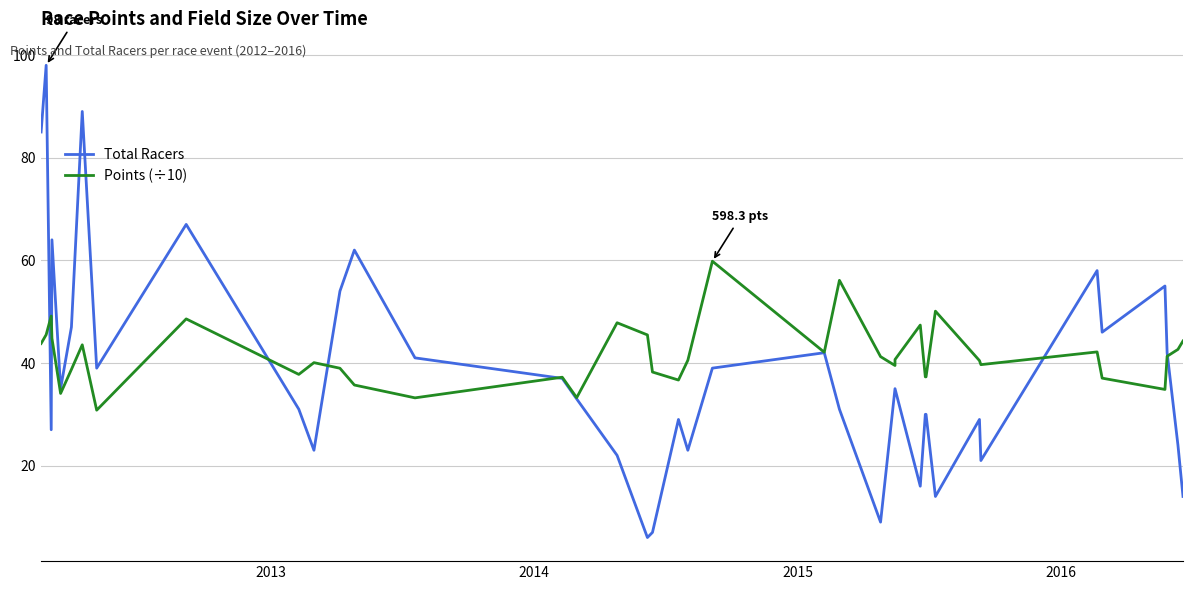

What is the difference between the maximum and minimum values in the Total Racers series?

92.0